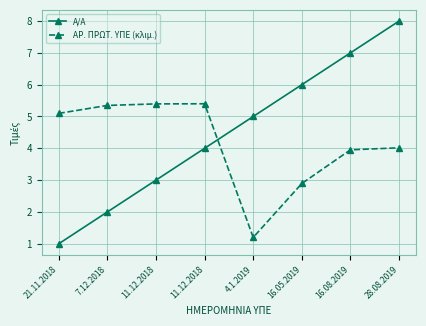

Which series changed the most between 11.12.2018 and 16.08.2019?

Α/Α